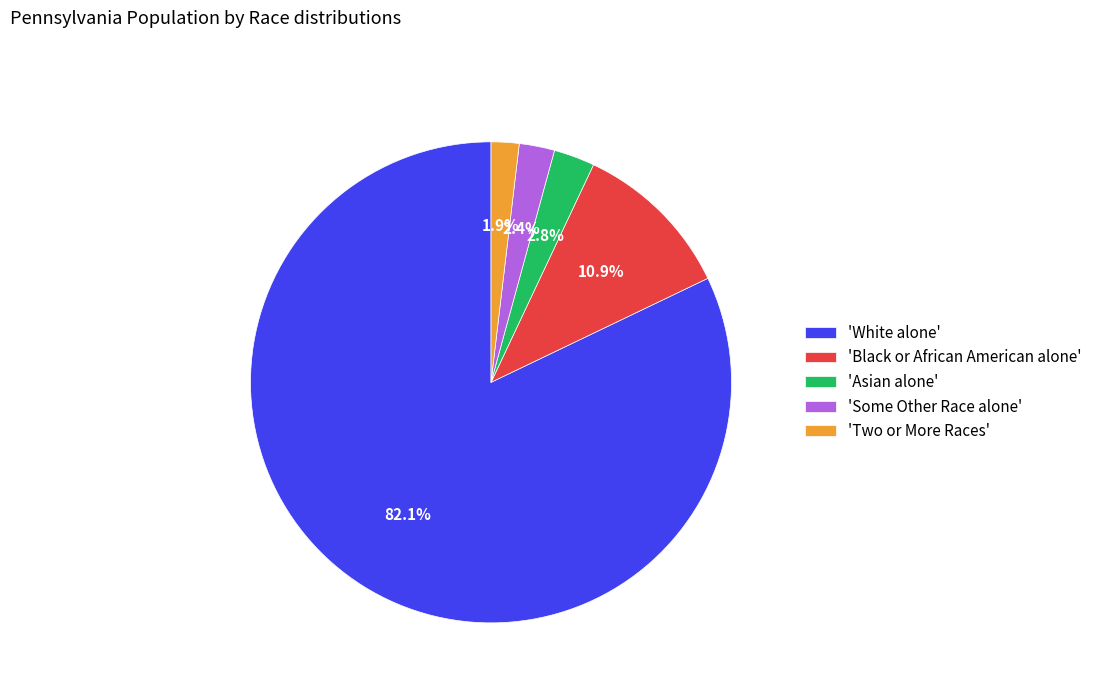

Which slice is the largest?

'White alone'